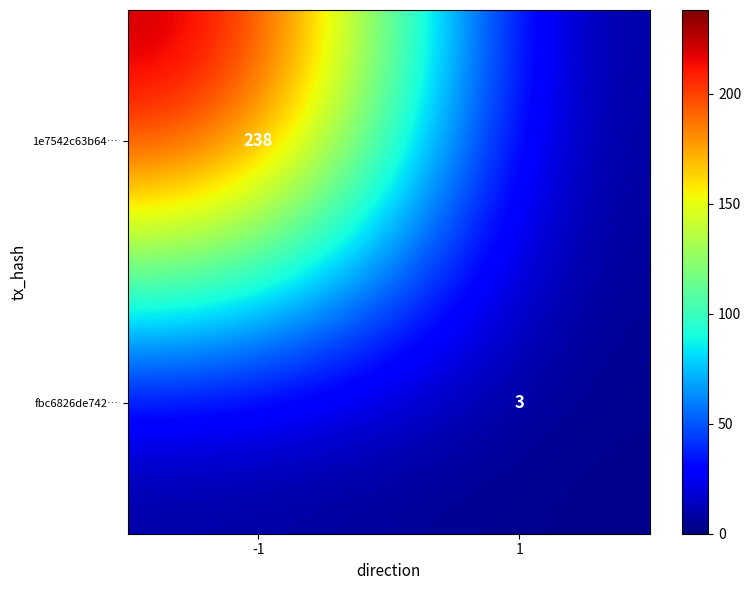

At which category does the chart reach its peak across all series?

-1